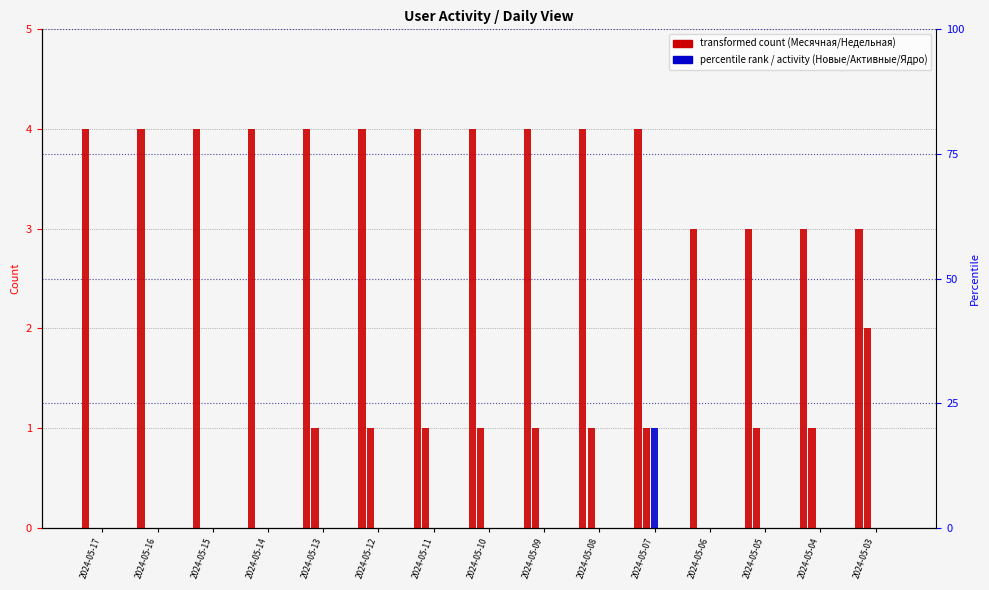

What is the difference between the maximum and minimum values in the Месячная series?

1